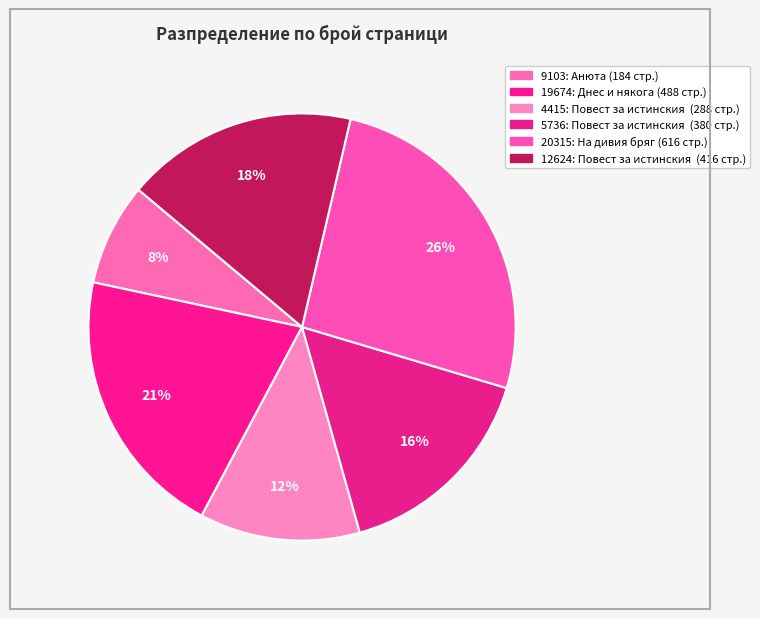

Approximately how many times larger is the value at 20315 compared to 4415?

2.1